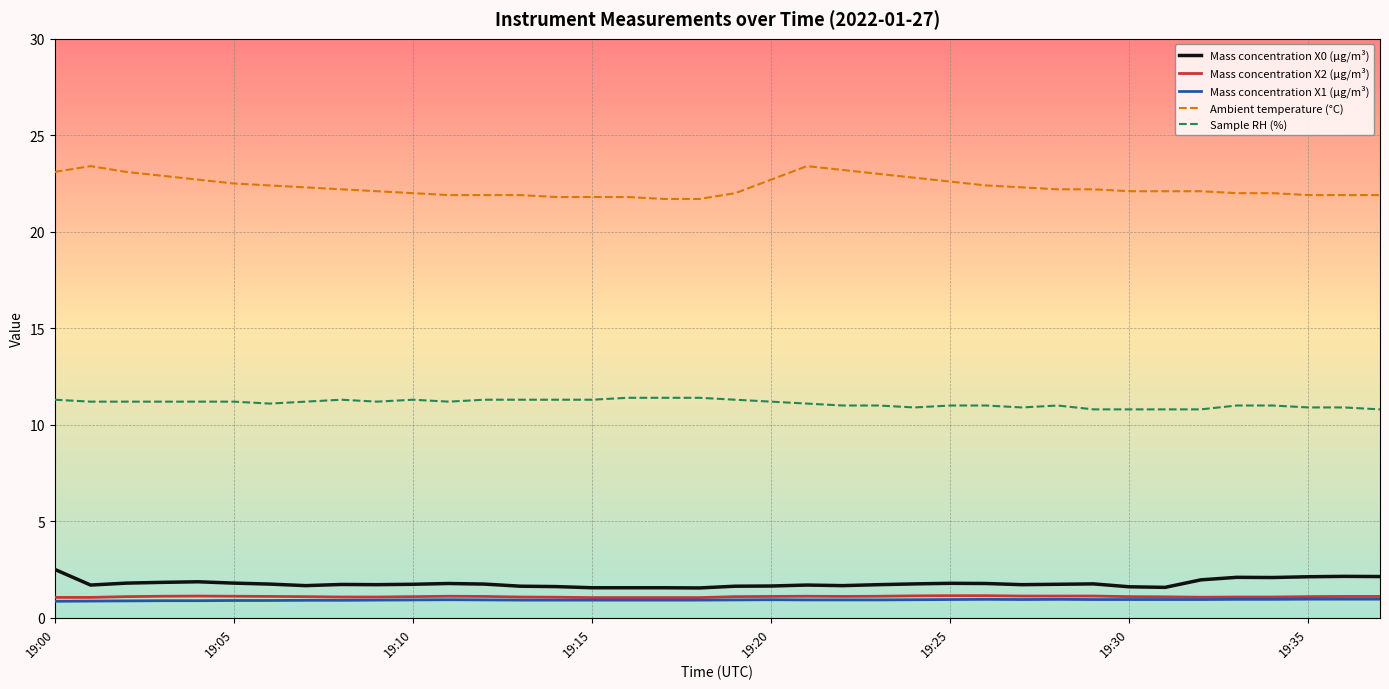

What is the minimum value shown in the chart?

0.9